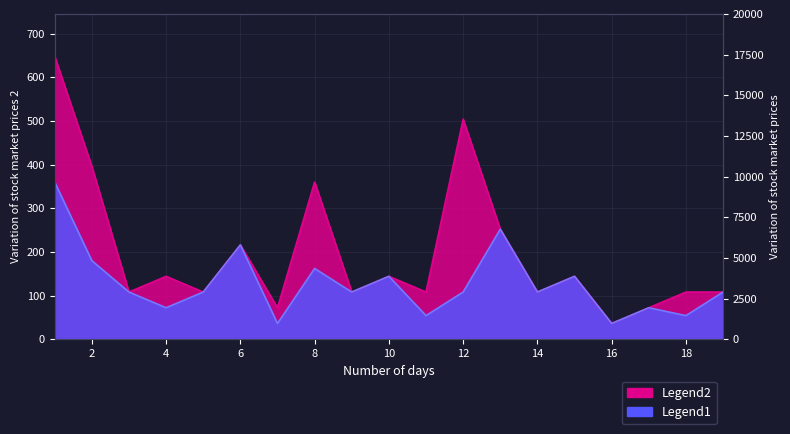

Where does the Legend1 series first go above 108?

1